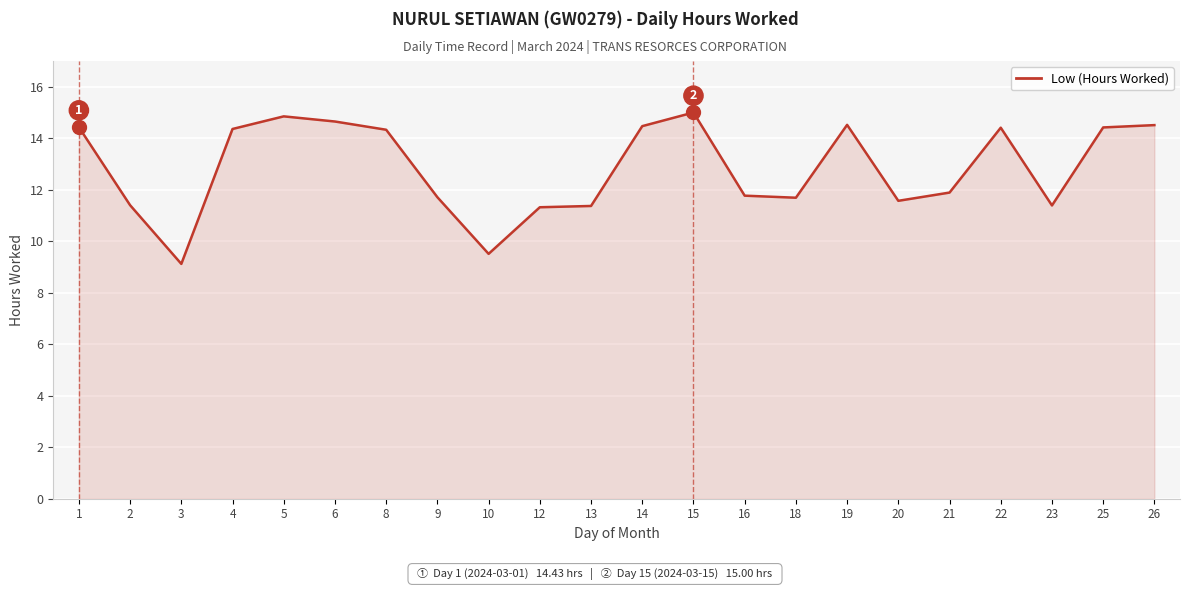

True or false: the data shows 14.5 at 26.

True